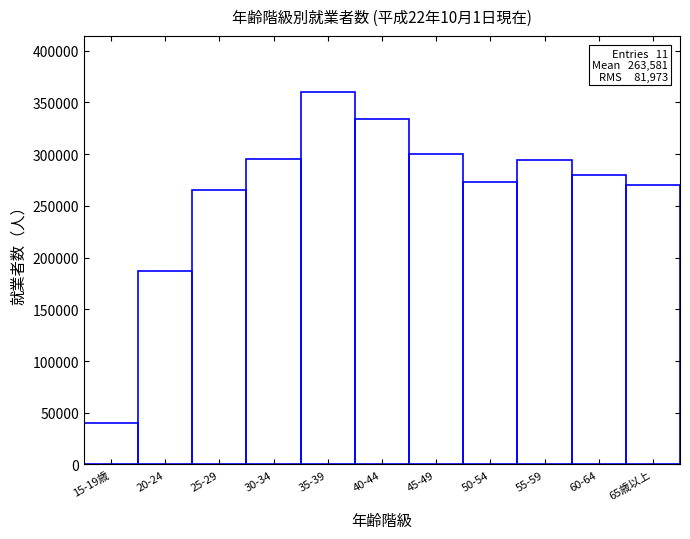

Approximately how many times larger is the value at 55-59 compared to 65歳以上?

1.1